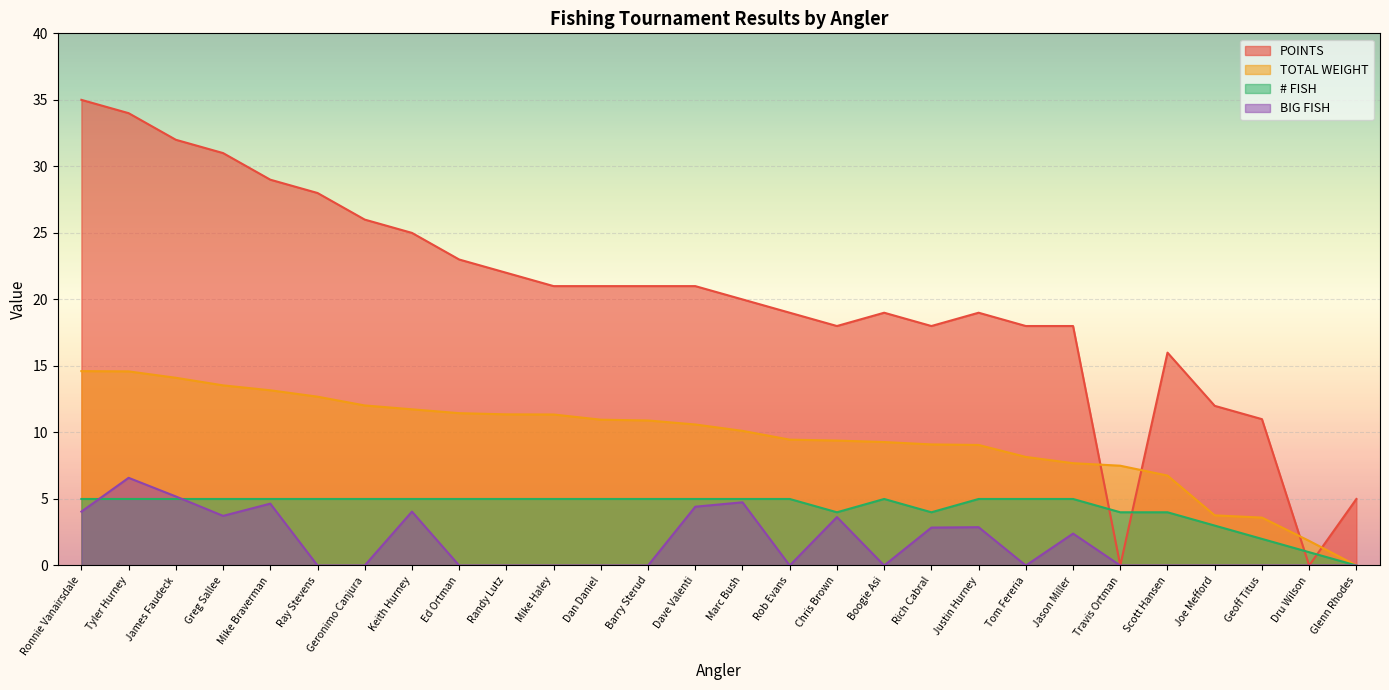

Which category has the lowest value across all series?

Travis Ortman